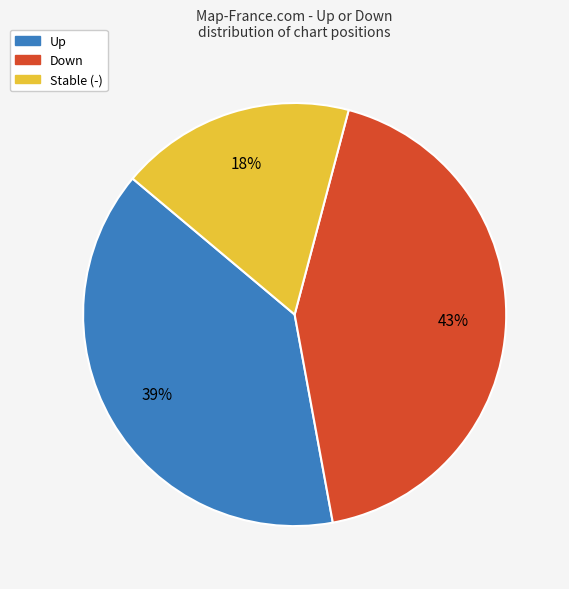

Does any single category account for the majority?

No